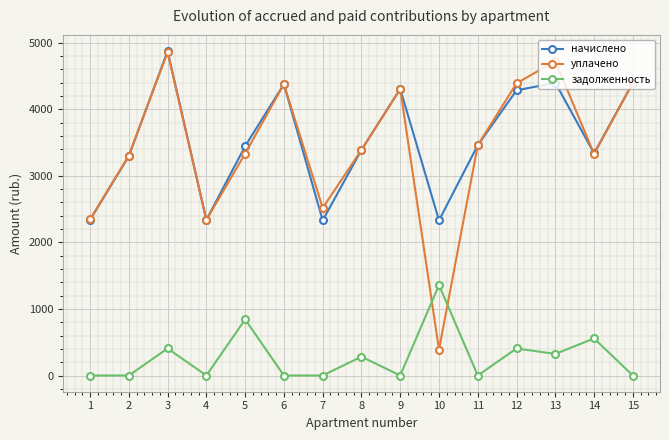

Which series ends up on top after the final intersection of уплачено and задолженность?

уплачено